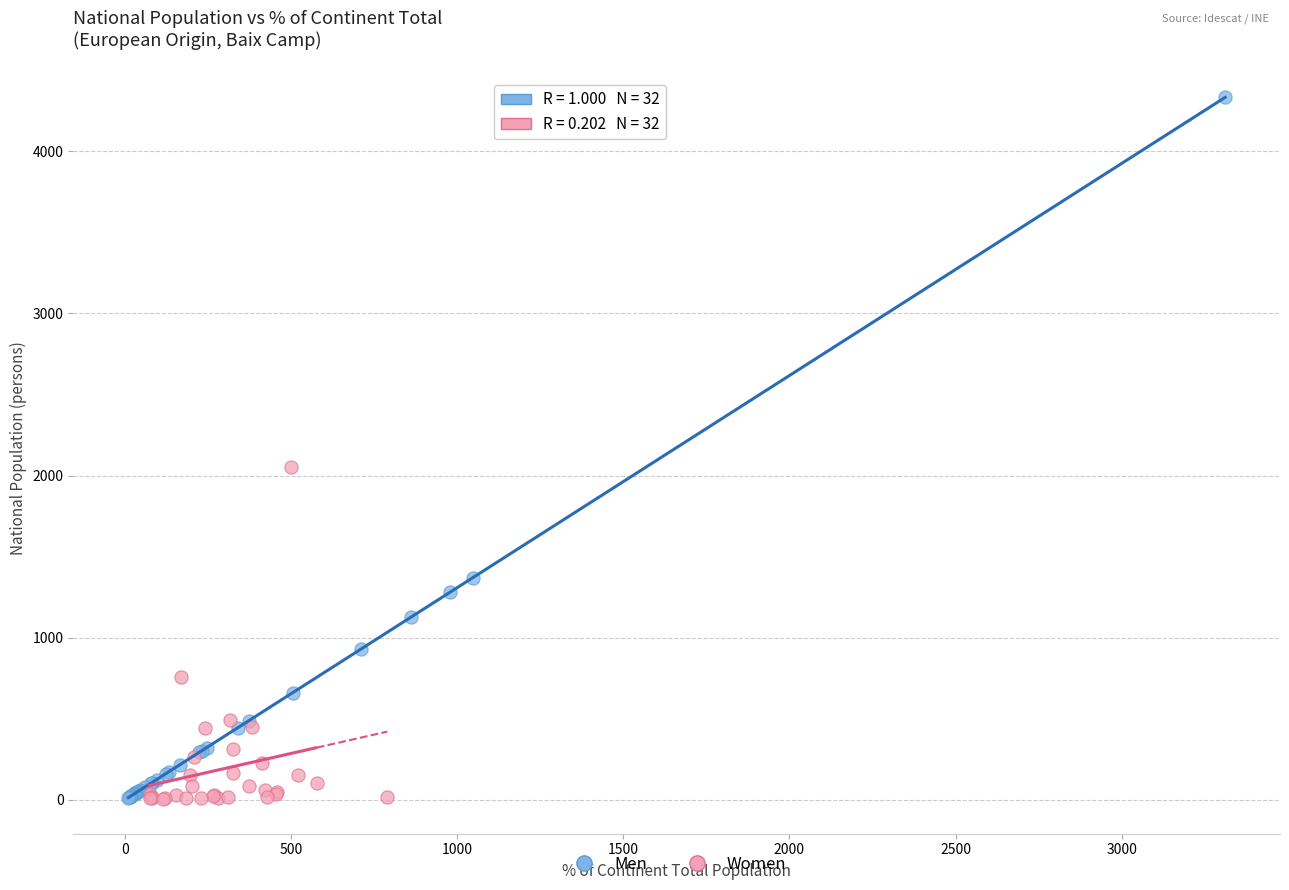

Which series has the widest spread of Y values?

Men